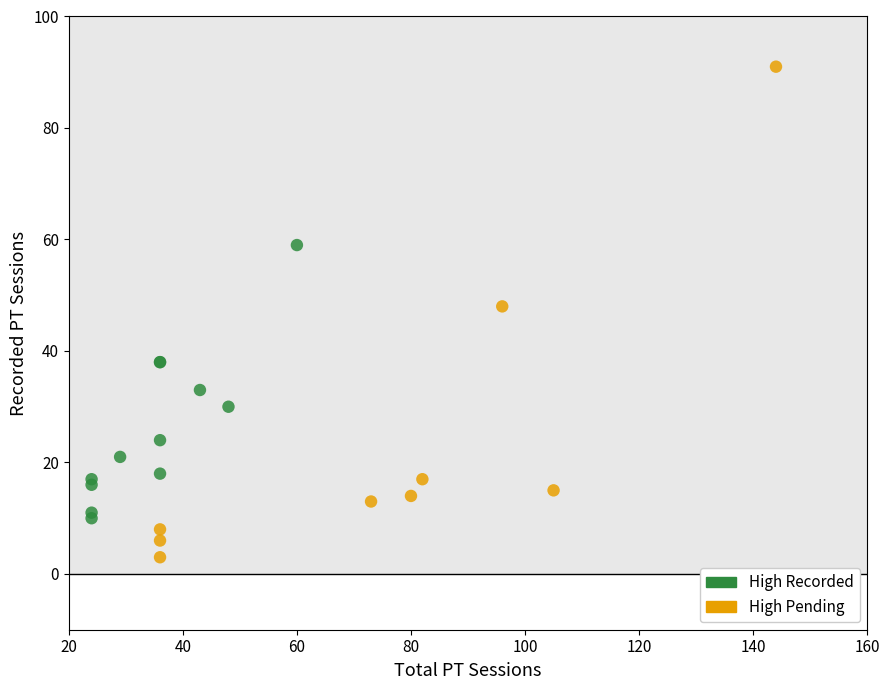

Which series reaches the maximum Y coordinate?

High Pending